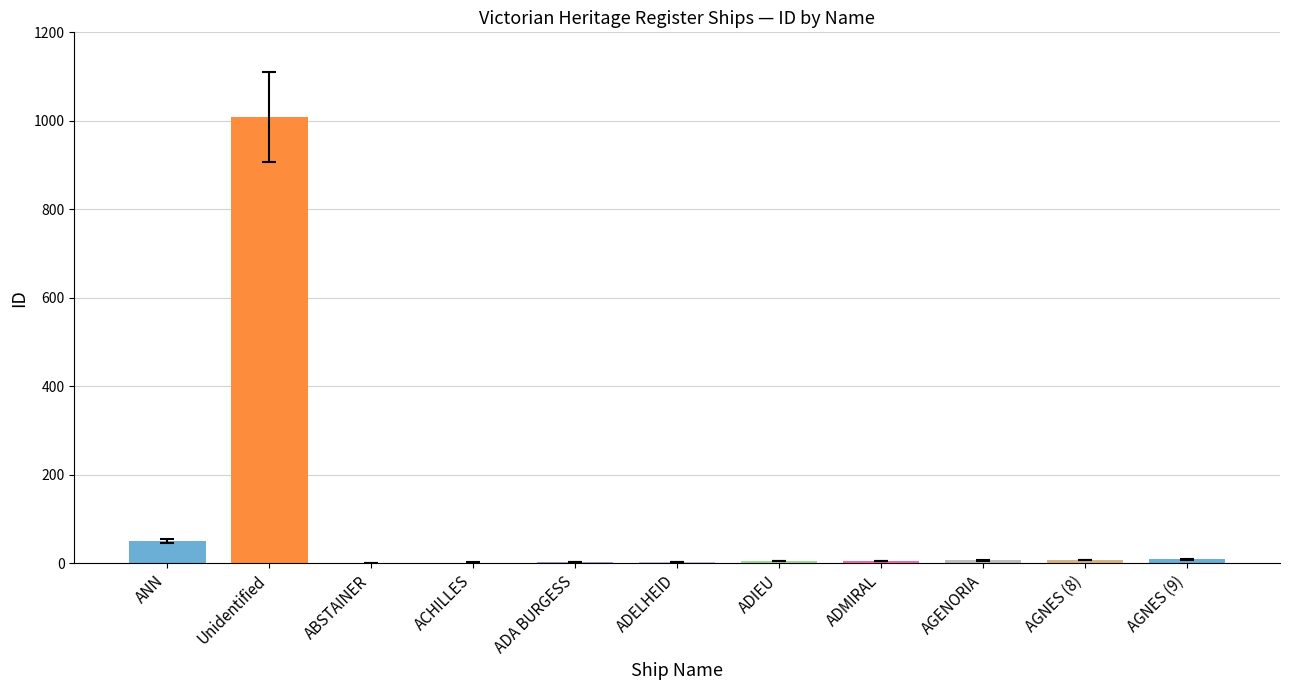

Is it true that the value at Unidentified is 1358?

False